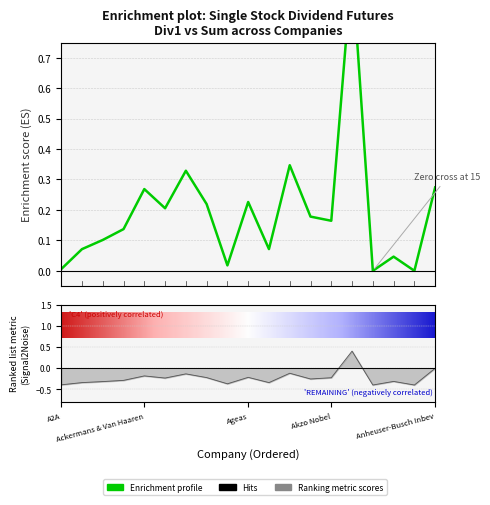

What is the minimum value shown in the chart?

-0.4